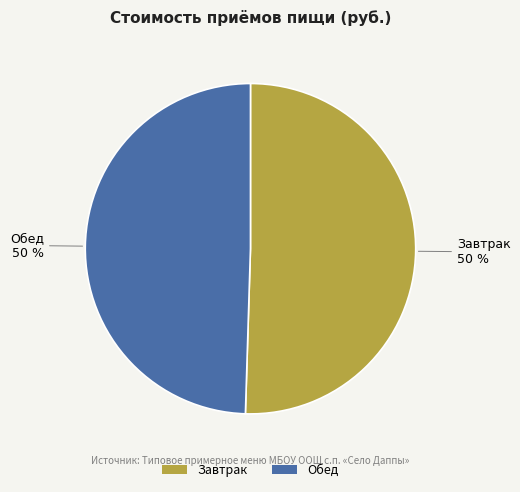

What is the ratio of the value at Обед to the value at Завтрак?

1.0